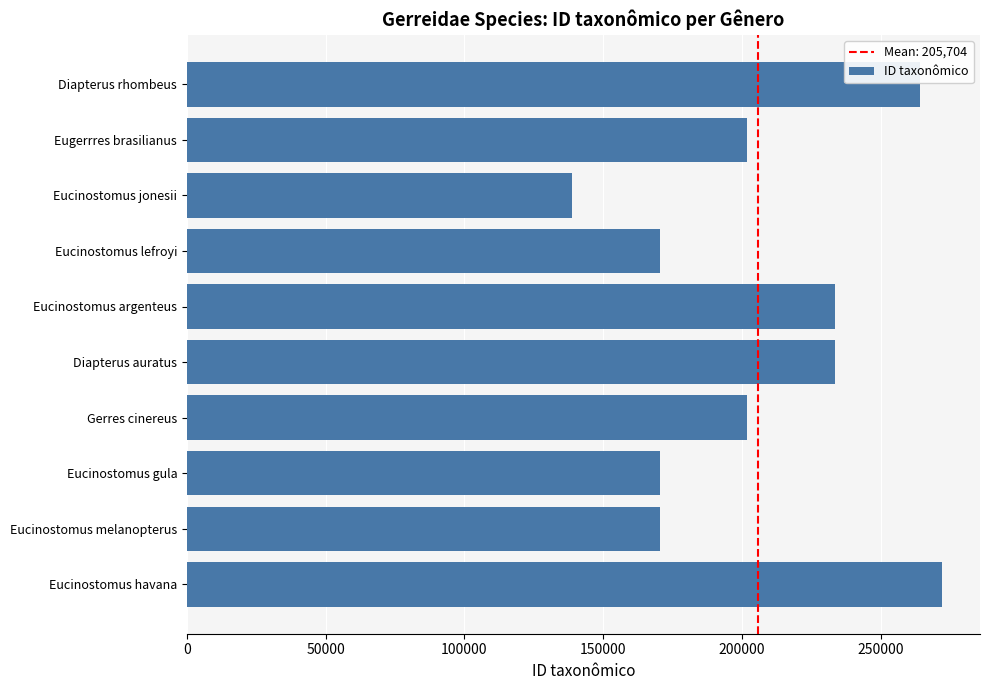

What is the change in value from Gerres cinereus to Eucinostomus jonesii?

-62903